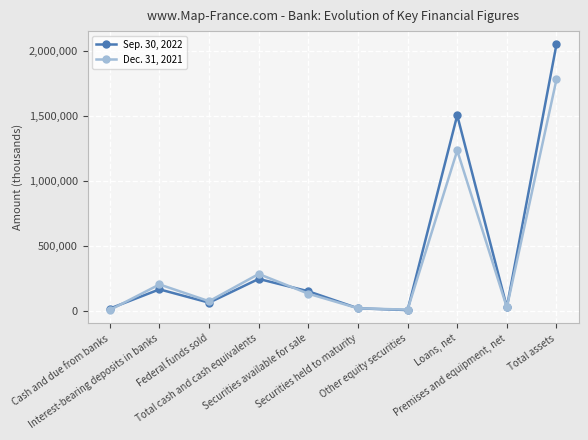

Is this an area chart (filled region under the line)?

No